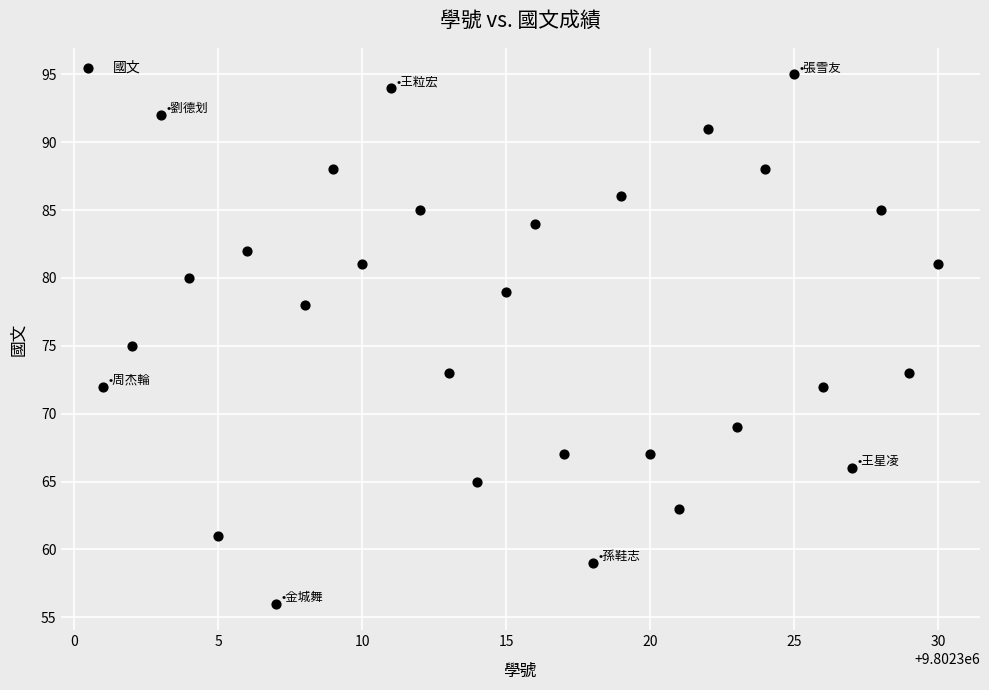

What is the range of X values (max minus min)?

29